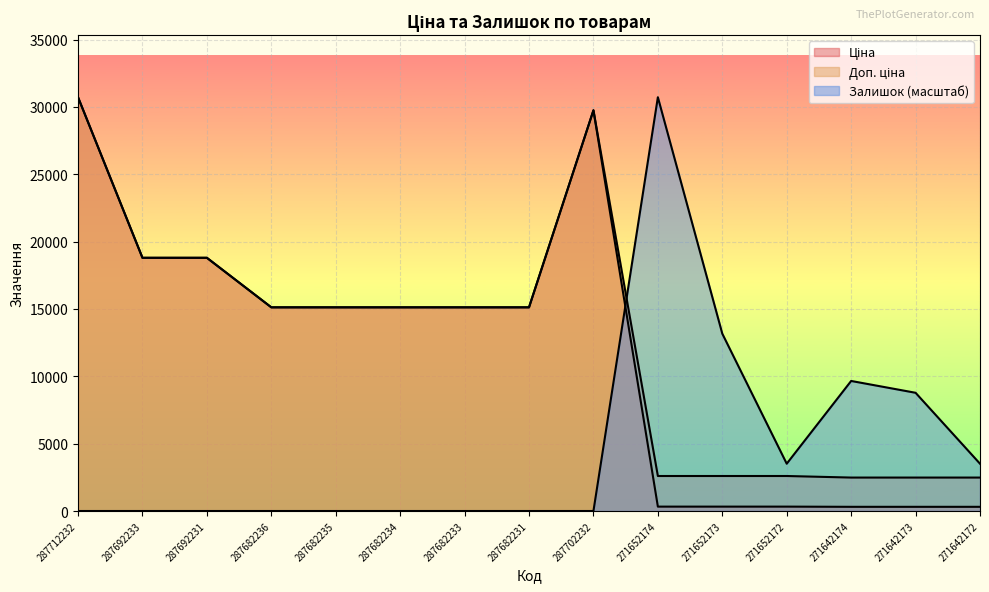

The value of Доп. ціна at 287682236 is 15120.0. True or false?

True